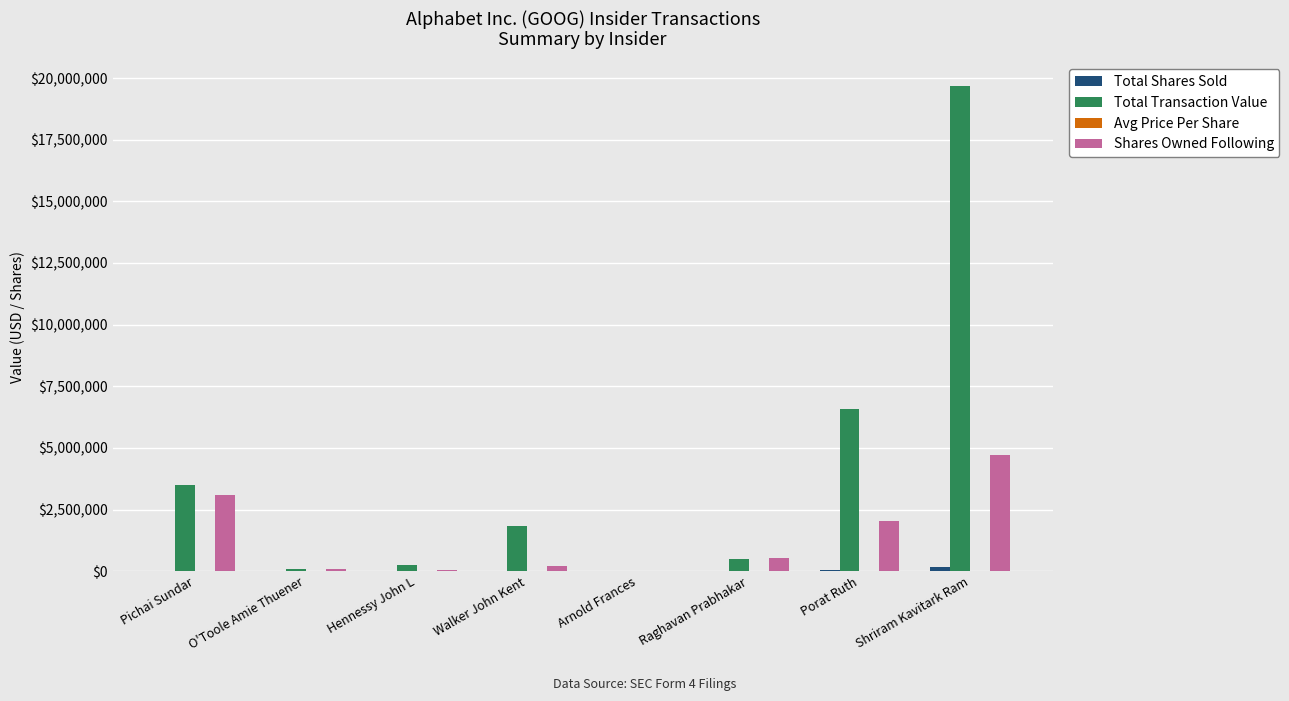

What is the sum of all Total Transaction Value values?

32469044.0